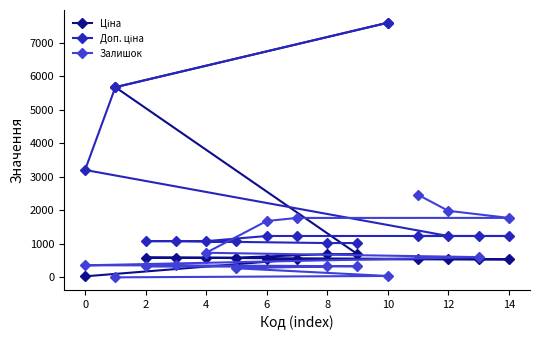

Is it true that Доп. ціна equals 2078.4 at 14?

False